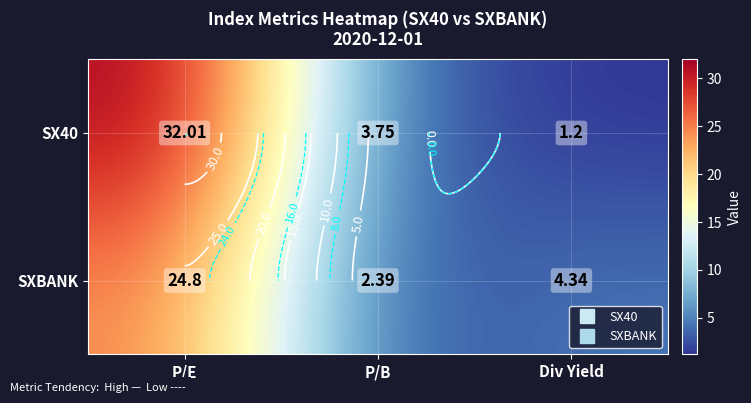

The SX40 series shows 32.0 at P/E. True or false?

True